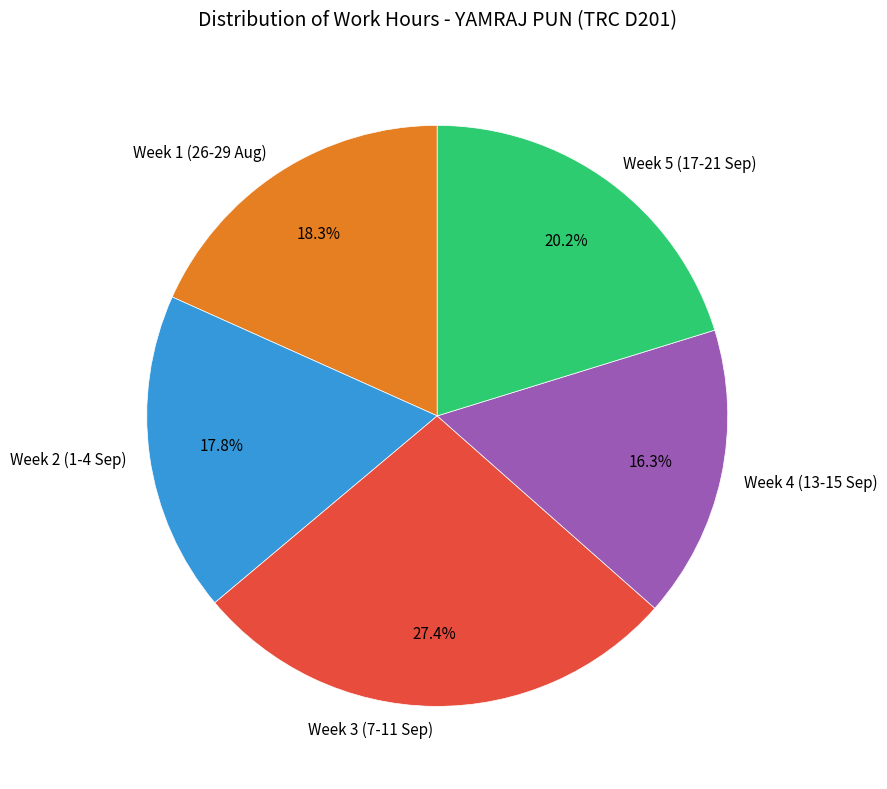

What is the total percentage of Week 2 (1-4 Sep) and Week 3 (7-11 Sep)?

45.2%